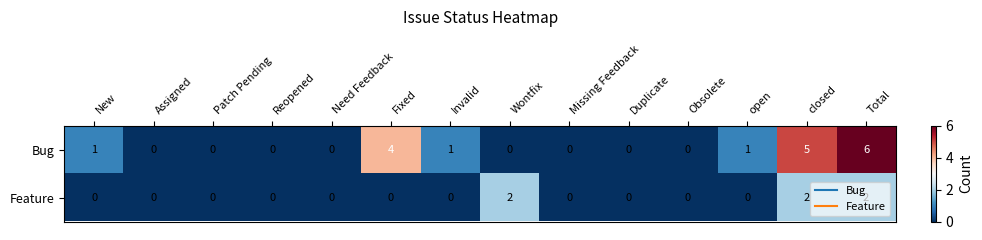

Which series has the largest range (max minus min)?

Bug